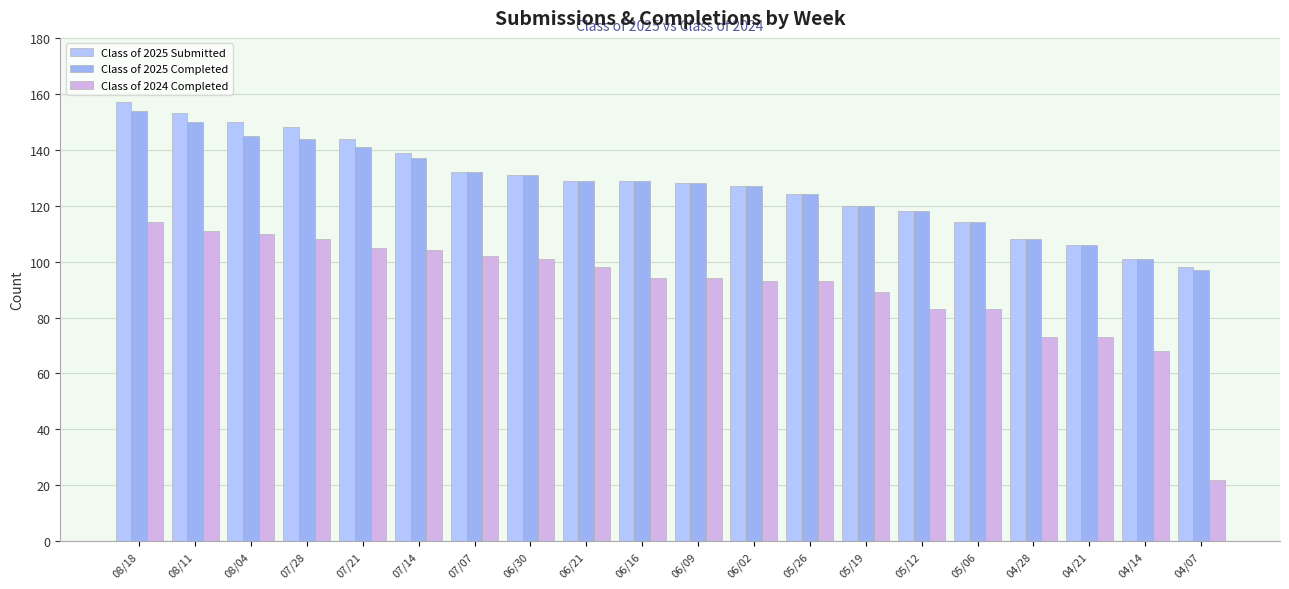

What is the label of the 12th bar from the right?

06/21